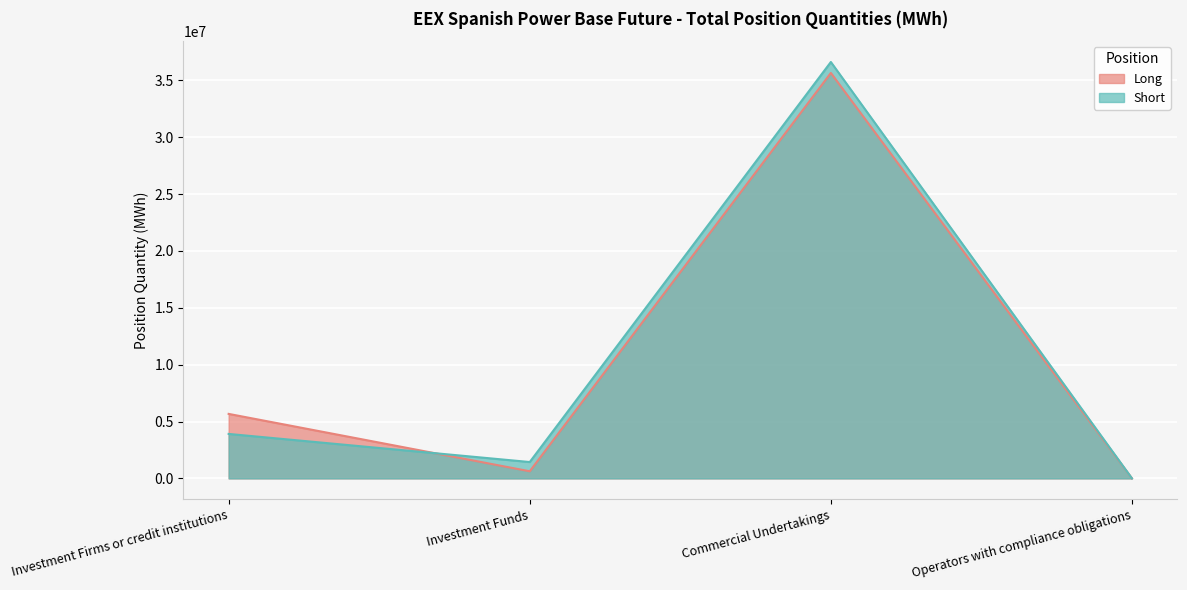

What is the label of the 1st point from the right?

Operators with compliance obligations